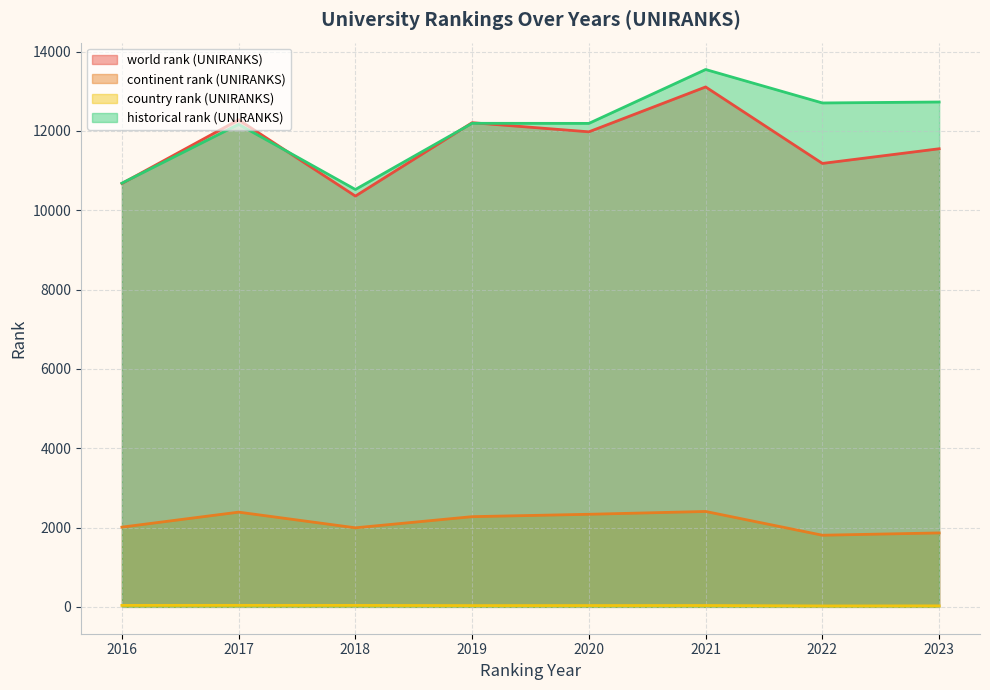

What are all the series names shown in the legend?

world rank (UNIRANKS), continent rank (UNIRANKS), country rank (UNIRANKS), historical rank (UNIRANKS)